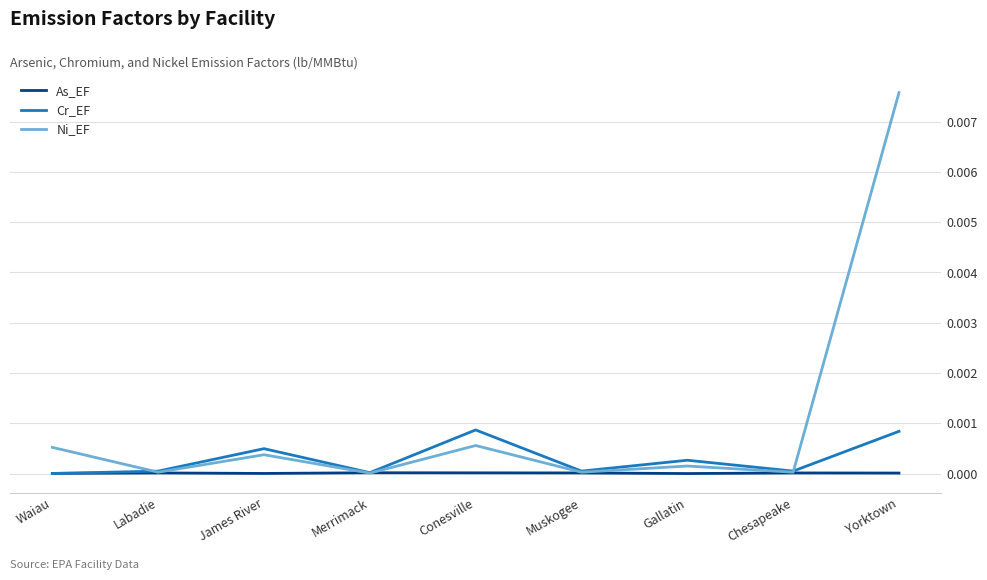

Which category has the highest value in the Ni_EF series?

Yorktown